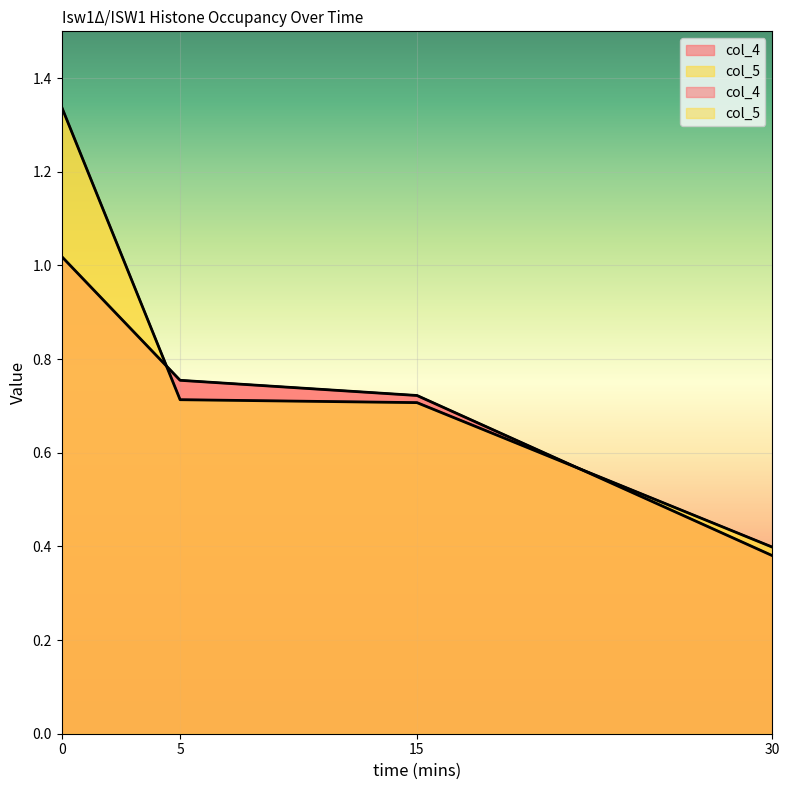

Which label corresponds to the smallest value in the chart?

30